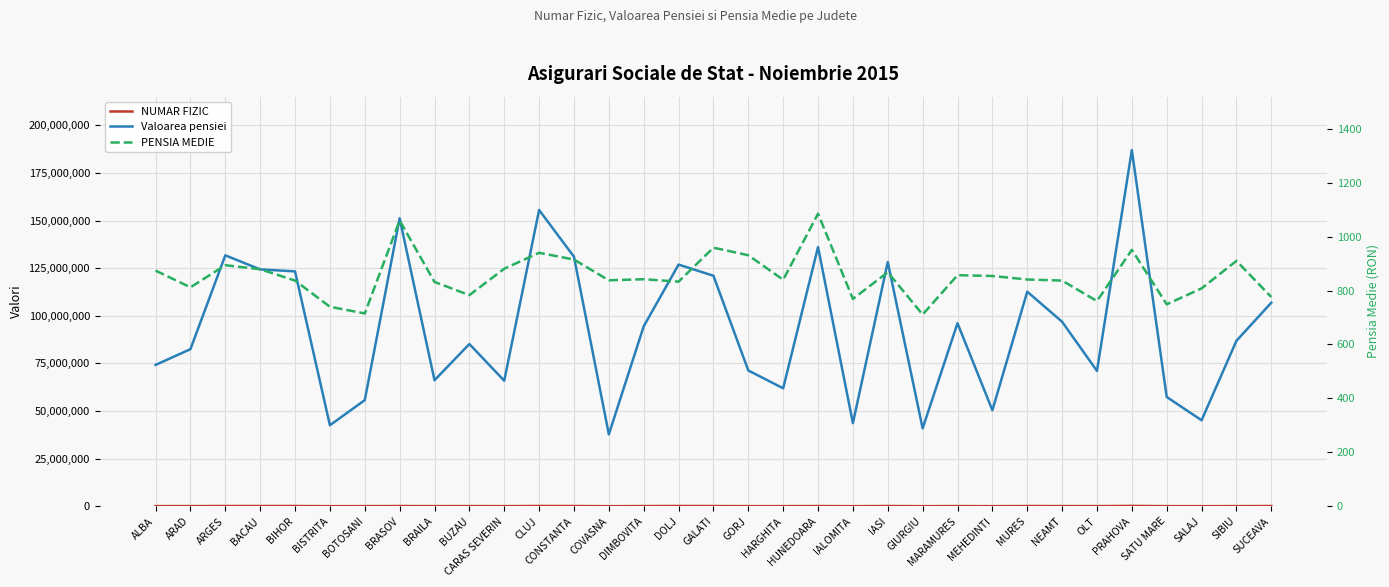

What are all the series names shown in the legend?

NUMAR FIZIC, Valoarea pensiei, PENSIA MEDIE